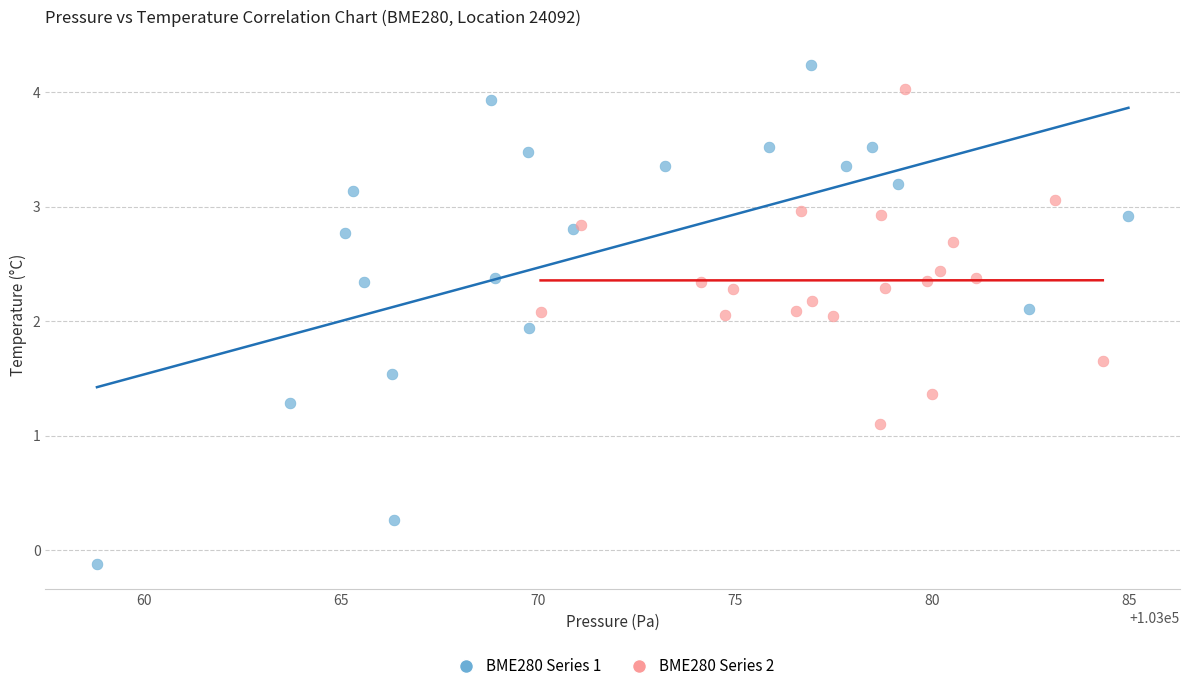

Which series has the widest spread of Y values?

BME280 Series 1